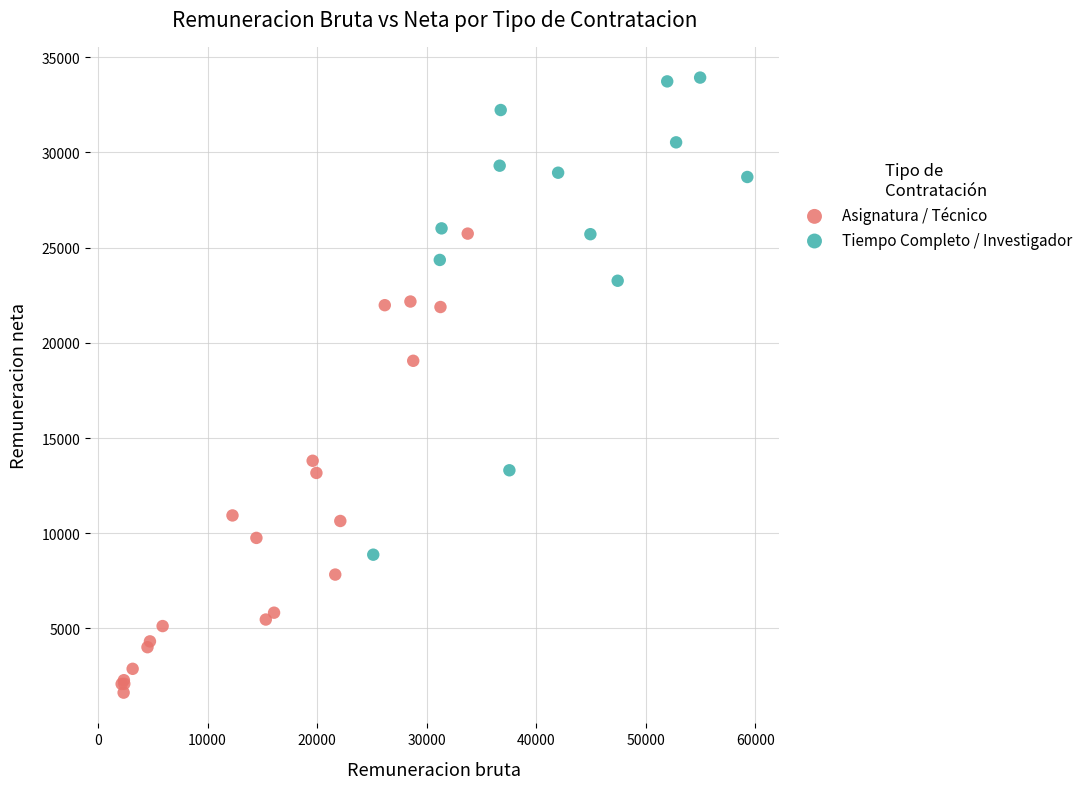

Which series contains the highest Y value?

Tiempo Completo / Investigador